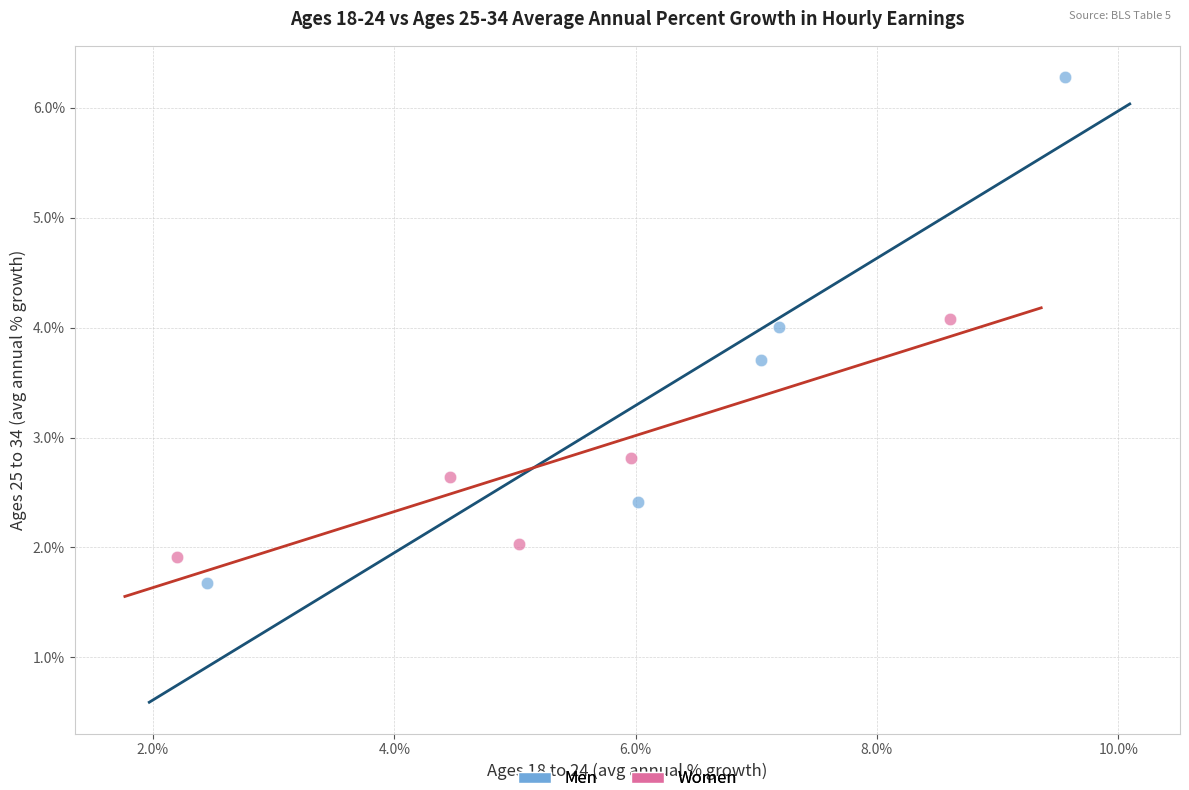

Which series contains the highest Y value?

Men